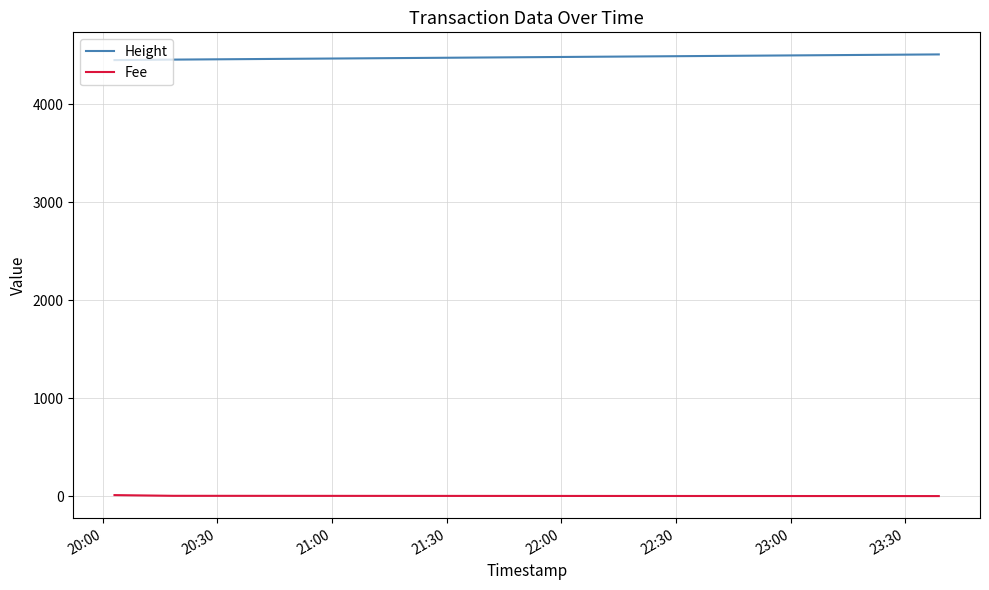

Does the chart have visible grid lines?

Yes